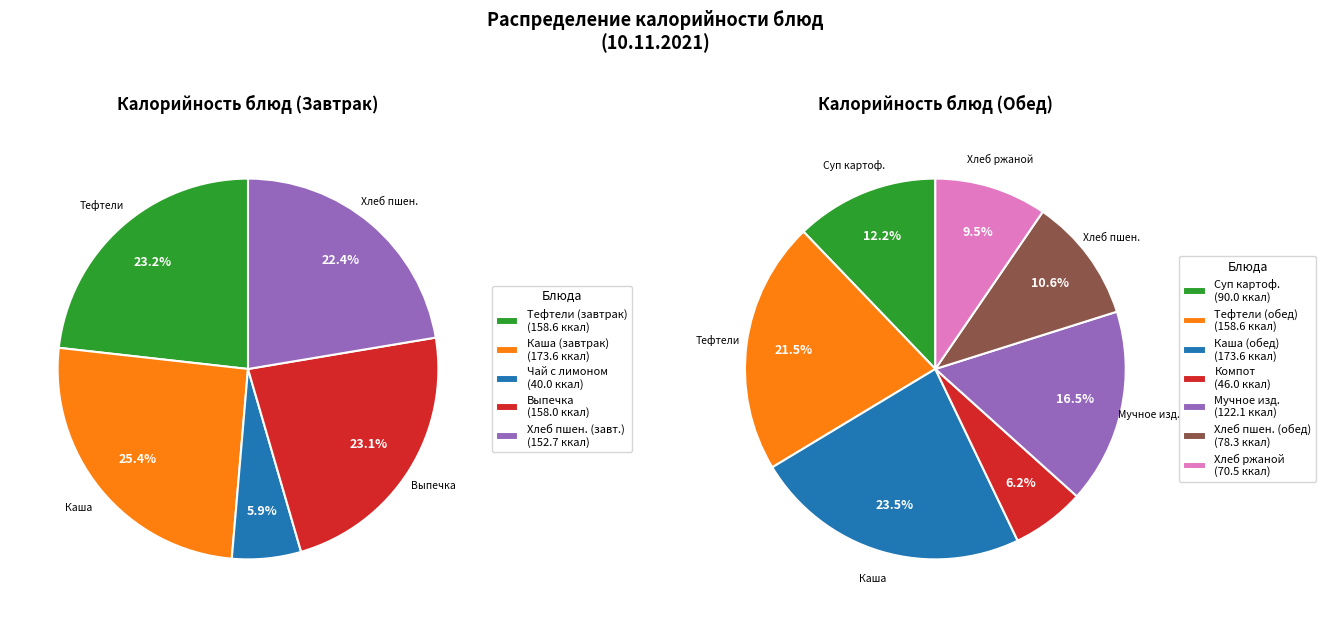

How many segments does this pie chart have?

12